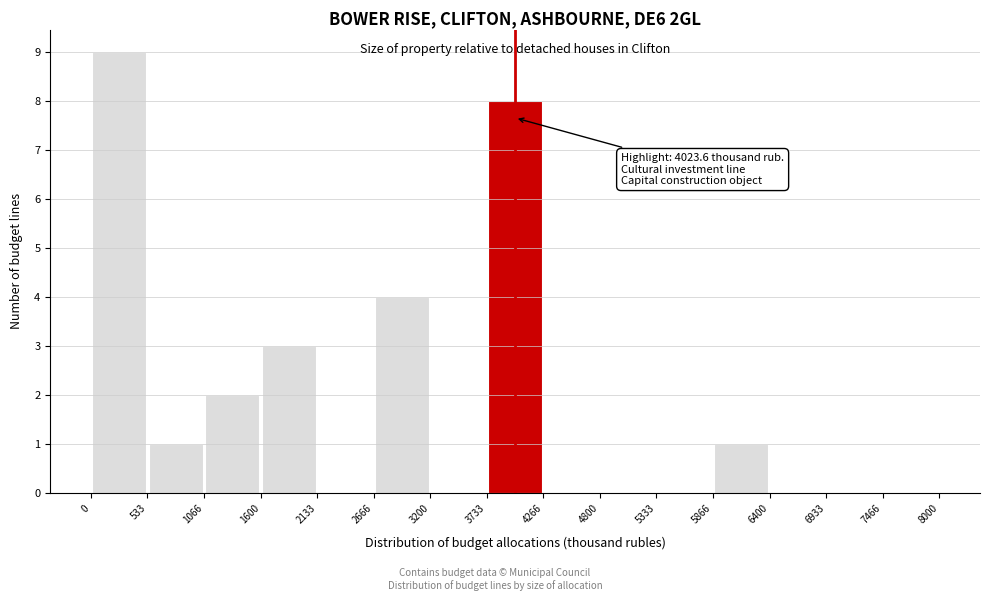

Which range on the x-axis has the tallest bar?

0 to 533